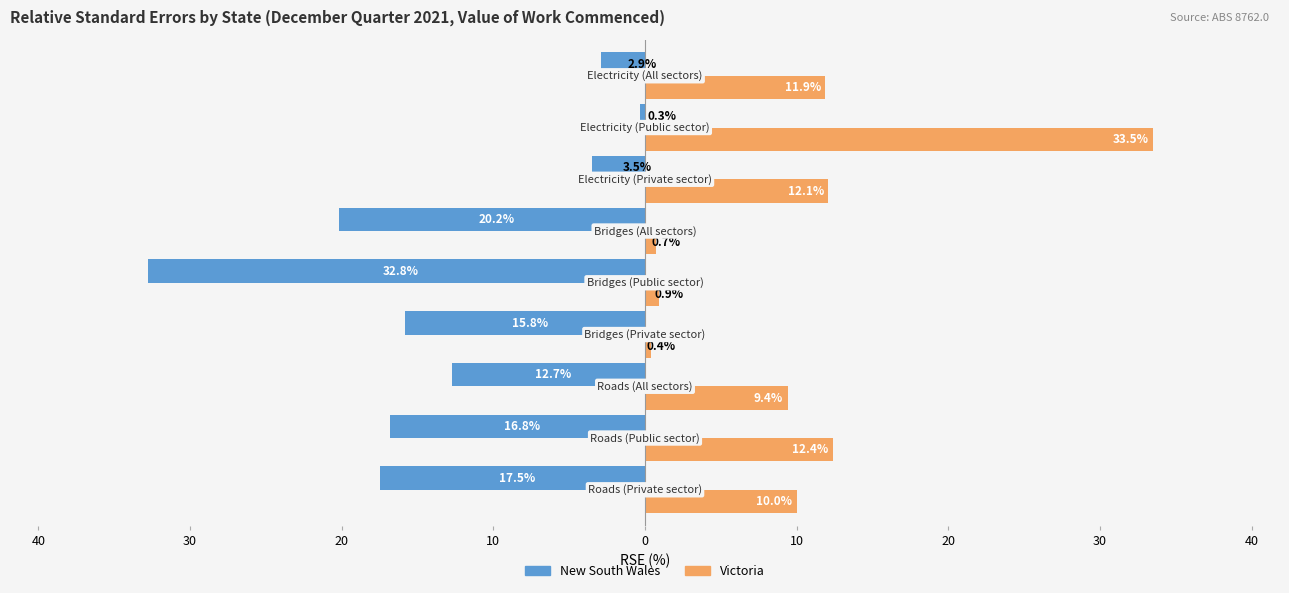

What are all the series names shown in the legend?

New South Wales, Victoria